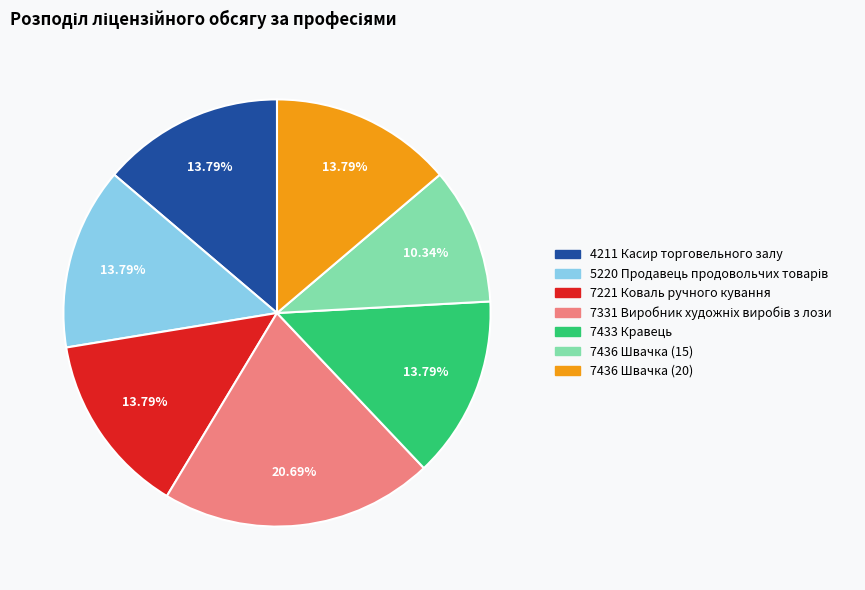

To the nearest percent, what is the difference between the largest and smallest slice percentages?

10%